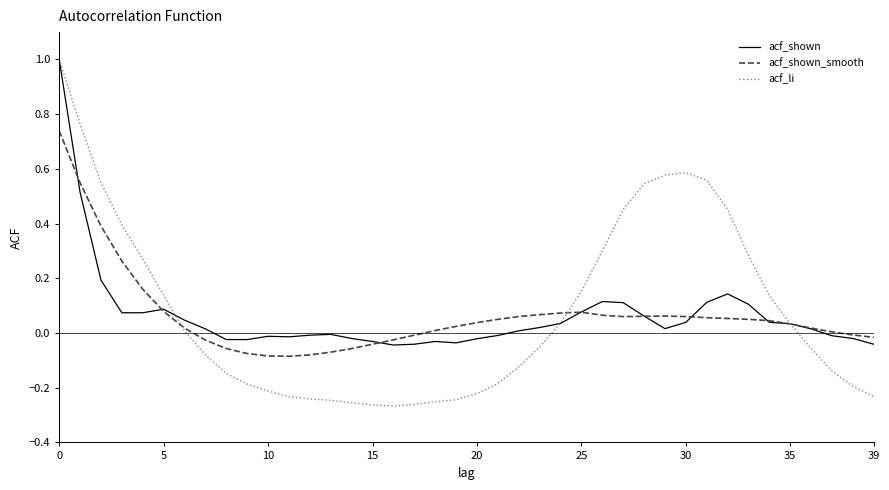

Which series has the largest range (max minus min)?

acf_li